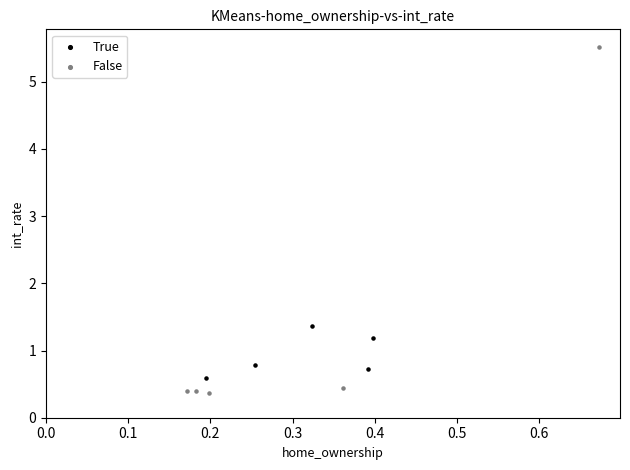

Which series contains the highest Y value?

False